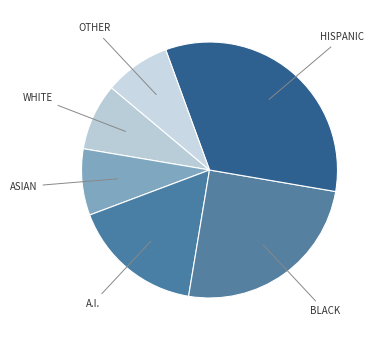

Count the number of slices in the pie.

6